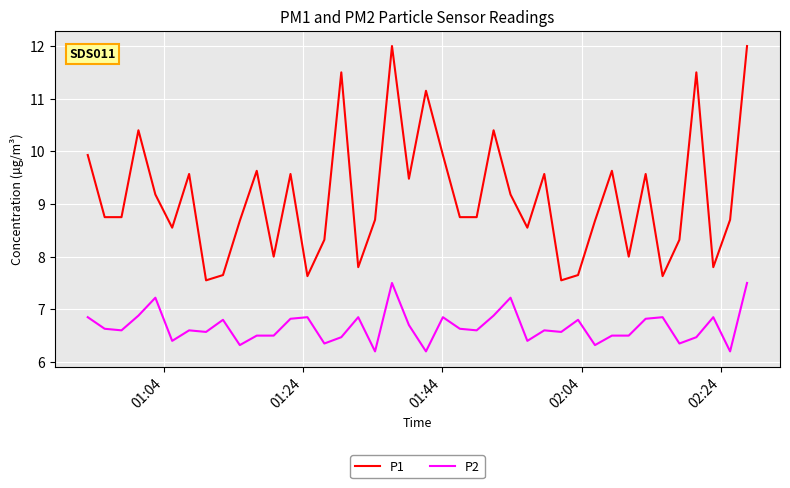

What is the highest value of the P1 series?

12.0